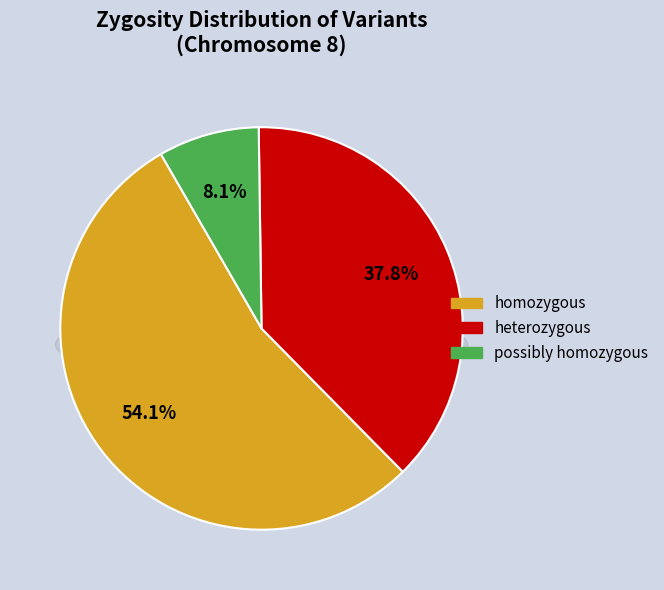

How many segments does this pie chart have?

3